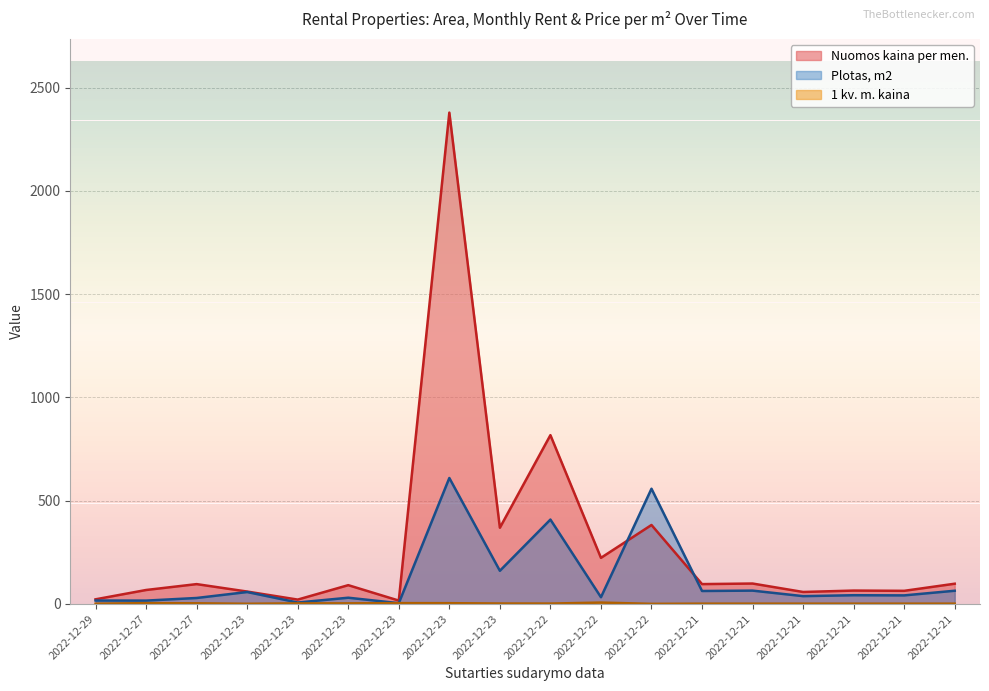

At which category does the chart reach its minimum across all series?

2022-12-22